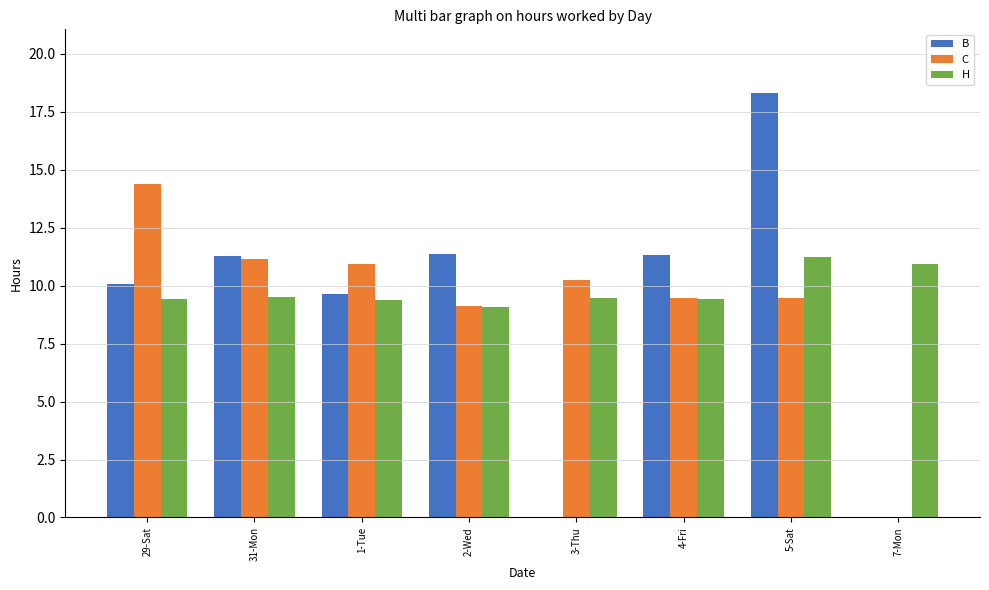

The C series shows 2.3 at 4-Fri. True or false?

False